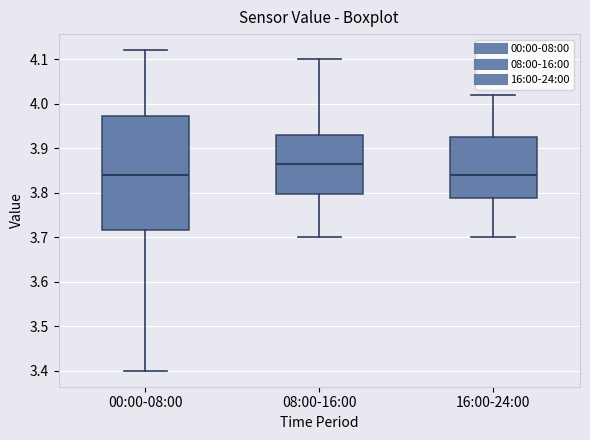

Reading left to right, read every box against the y-axis: the position of its median line, the range the box covers, and the ends of its whiskers. The values are not printed on the chart, so give them approximately, as read against the axis.

00:00-08:00: median 3.84, box 3.72 to 3.97, whiskers 3.40 to 4.12
08:00-16:00: median 3.87, box 3.80 to 3.93, whiskers 3.70 to 4.10
16:00-24:00: median 3.84, box 3.79 to 3.93, whiskers 3.70 to 4.02